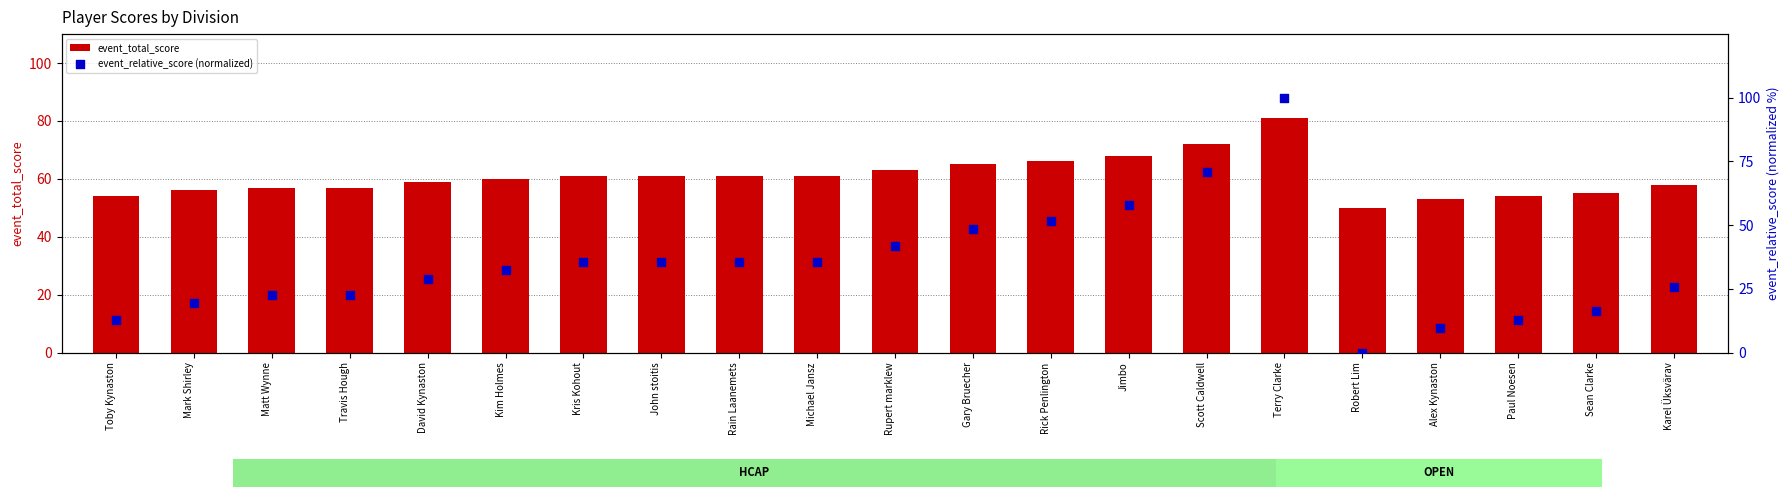

What are all the series names shown in the legend?

event_total_score, event_relative_score (normalized)